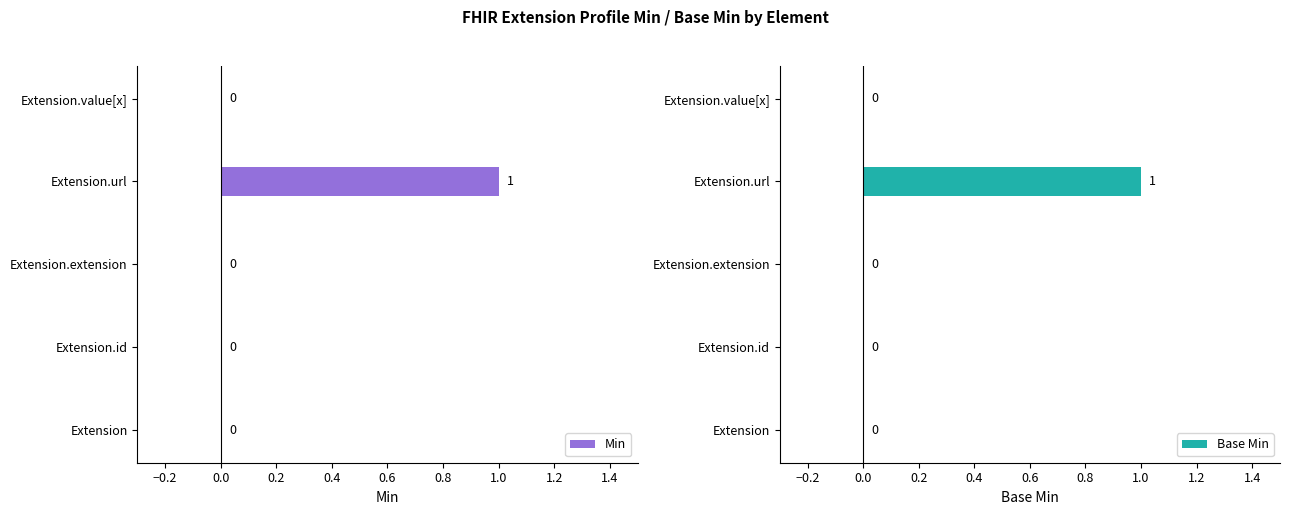

The value of Min at Extension.value[x] is 0. True or false?

True